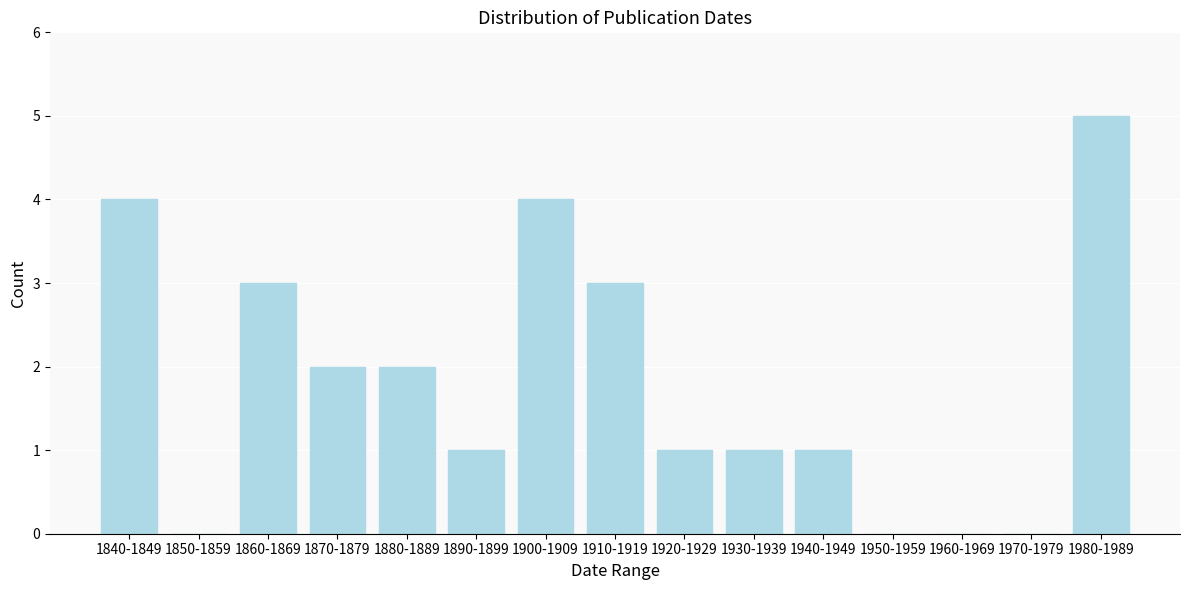

Reading left to right, extract all data points from this chart.

1840-1849=4	1850-1859=0	1860-1869=3	1870-1879=2	1880-1889=2	1890-1899=1	1900-1909=4	1910-1919=3	1920-1929=1	1930-1939=1	1940-1949=1	1950-1959=0	1960-1969=0	1970-1979=0	1980-1989=5